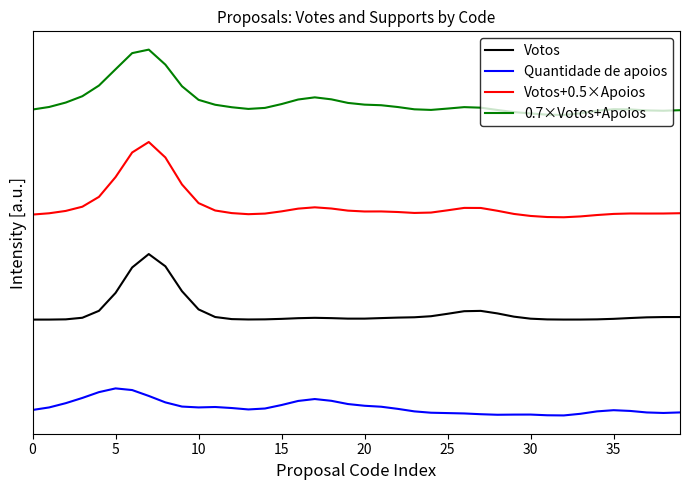

What are all the series names shown in the legend?

Votos, Quantidade de apoios, Votos+0.5×Apoios, 0.7×Votos+Apoios